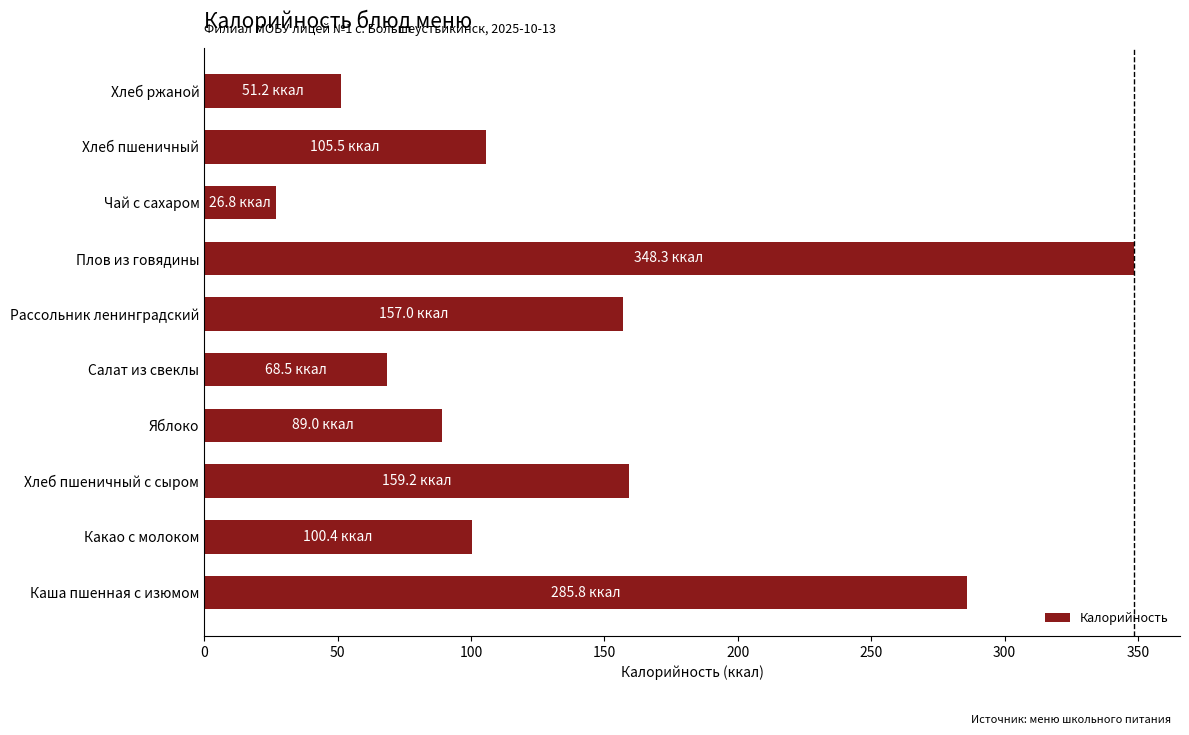

True or false: the data shows 68.5 at Салат из свеклы.

True